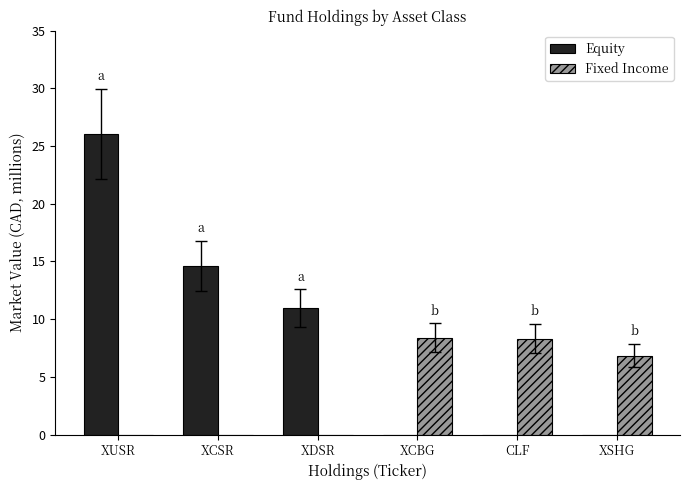

Are the bars grouped side by side (vs. stacked)?

Yes